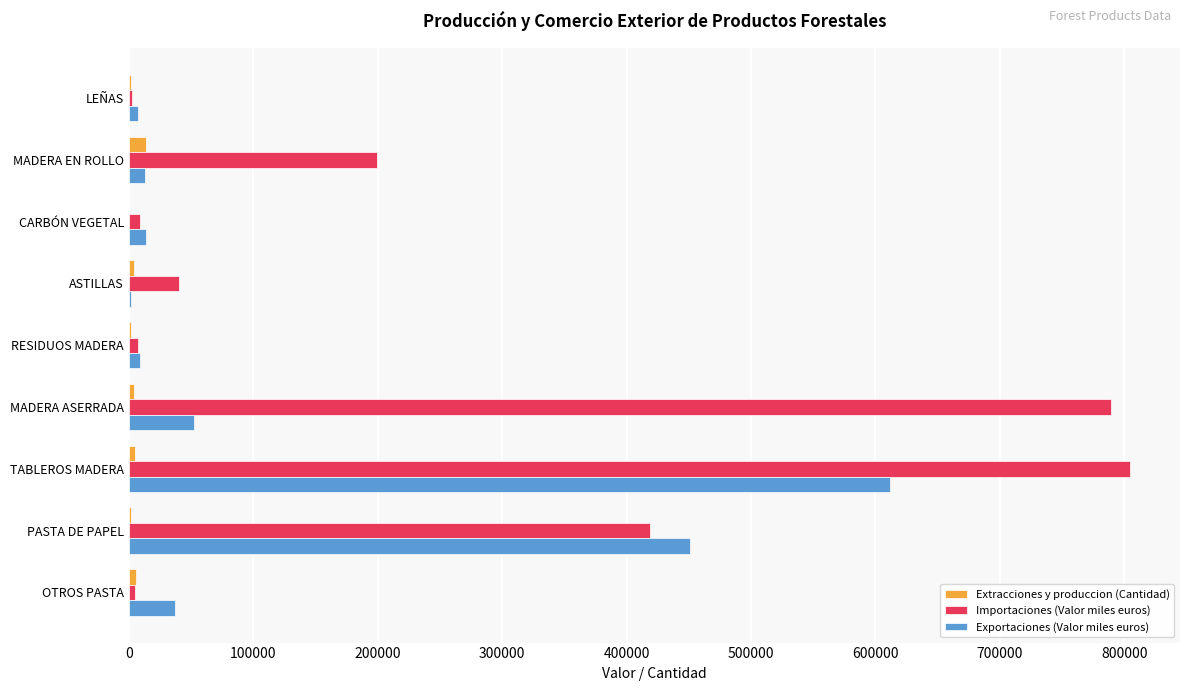

Which series has the largest total across all categories?

Importaciones (Valor miles euros)